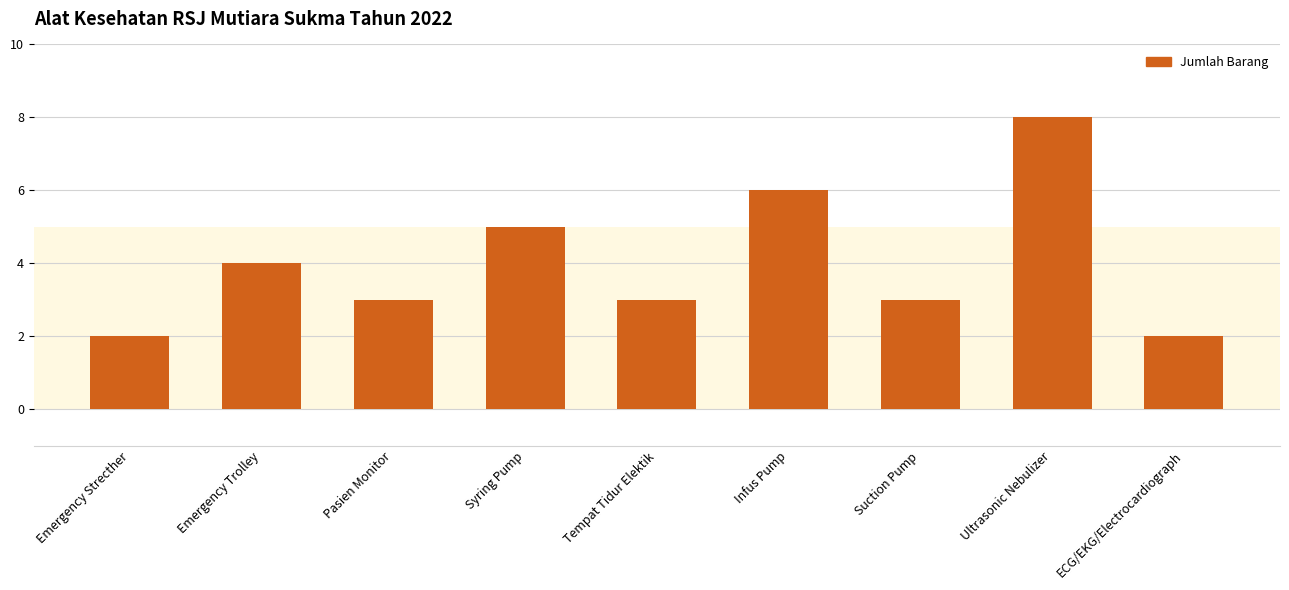

How many categories are shown in the chart?

9